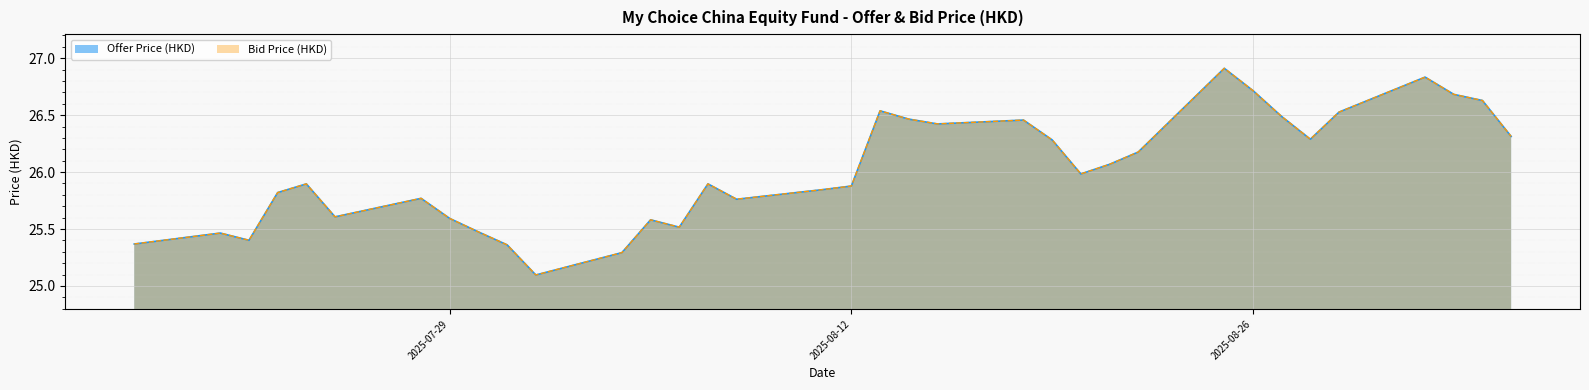

Rank the series by their maximum value, from highest to lowest.

Offer Price (HKD), Bid Price (HKD)